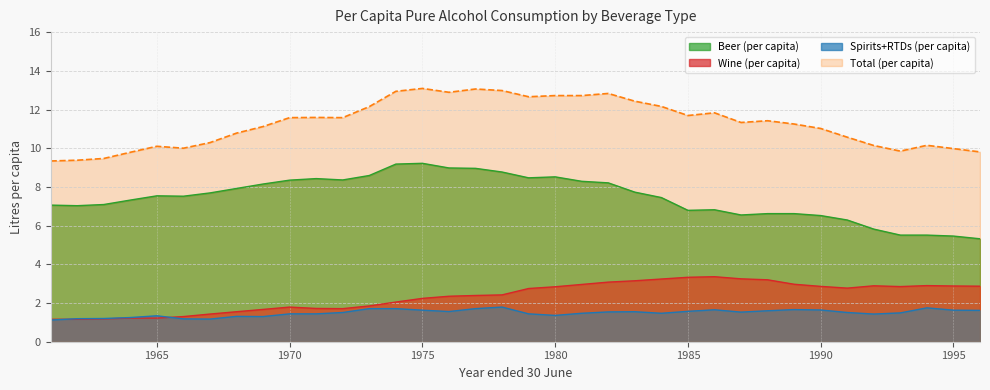

Reading left to right, transcribe all the data shown in this chart.

Beer (per capita): 1961=7.1	1962=7.0	1963=7.1	1964=7.3	1965=7.5	1966=7.5	1967=7.7	1968=7.9	1969=8.2	1970=8.3	1971=8.4	1972=8.4	1973=8.6	1974=9.2	1975=9.2	1976=9.0	1977=9.0	1978=8.8	1979=8.5	1980=8.5	1981=8.3	1982=8.2	1983=7.7	1984=7.5	1985=6.8	1986=6.8	1987=6.5	1988=6.6	1989=6.6	1990=6.5	1991=6.3	1992=5.8	1993=5.5	1994=5.5	1995=5.5	1996=5.3
Wine (per capita): 1961=1.2	1962=1.2	1963=1.2	1964=1.2	1965=1.2	1966=1.3	1967=1.4	1968=1.6	1969=1.7	1970=1.8	1971=1.7	1972=1.7	1973=1.9	1974=2.0	1975=2.2	1976=2.4	1977=2.4	1978=2.4	1979=2.8	1980=2.8	1981=3.0	1982=3.1	1983=3.1	1984=3.2	1985=3.3	1986=3.4	1987=3.2	1988=3.2	1989=3.0	1990=2.9	1991=2.8	1992=2.9	1993=2.9	1994=2.9	1995=2.9	1996=2.9
Spirits+RTDs (per capita): 1961=1.1	1962=1.2	1963=1.2	1964=1.2	1965=1.3	1966=1.2	1967=1.2	1968=1.3	1969=1.3	1970=1.4	1971=1.4	1972=1.5	1973=1.7	1974=1.7	1975=1.6	1976=1.6	1977=1.7	1978=1.8	1979=1.4	1980=1.4	1981=1.5	1982=1.5	1983=1.6	1984=1.5	1985=1.6	1986=1.6	1987=1.5	1988=1.6	1989=1.7	1990=1.6	1991=1.5	1992=1.4	1993=1.5	1994=1.8	1995=1.6	1996=1.6
Total (per capita): 1961=9.3	1962=9.4	1963=9.5	1964=9.8	1965=10.1	1966=10.0	1967=10.3	1968=10.8	1969=11.1	1970=11.6	1971=11.6	1972=11.6	1973=12.2	1974=12.9	1975=13.1	1976=12.9	1977=13.1	1978=13.0	1979=12.7	1980=12.7	1981=12.7	1982=12.8	1983=12.4	1984=12.2	1985=11.7	1986=11.8	1987=11.3	1988=11.4	1989=11.2	1990=11.0	1991=10.6	1992=10.1	1993=9.8	1994=10.2	1995=10.0	1996=9.8